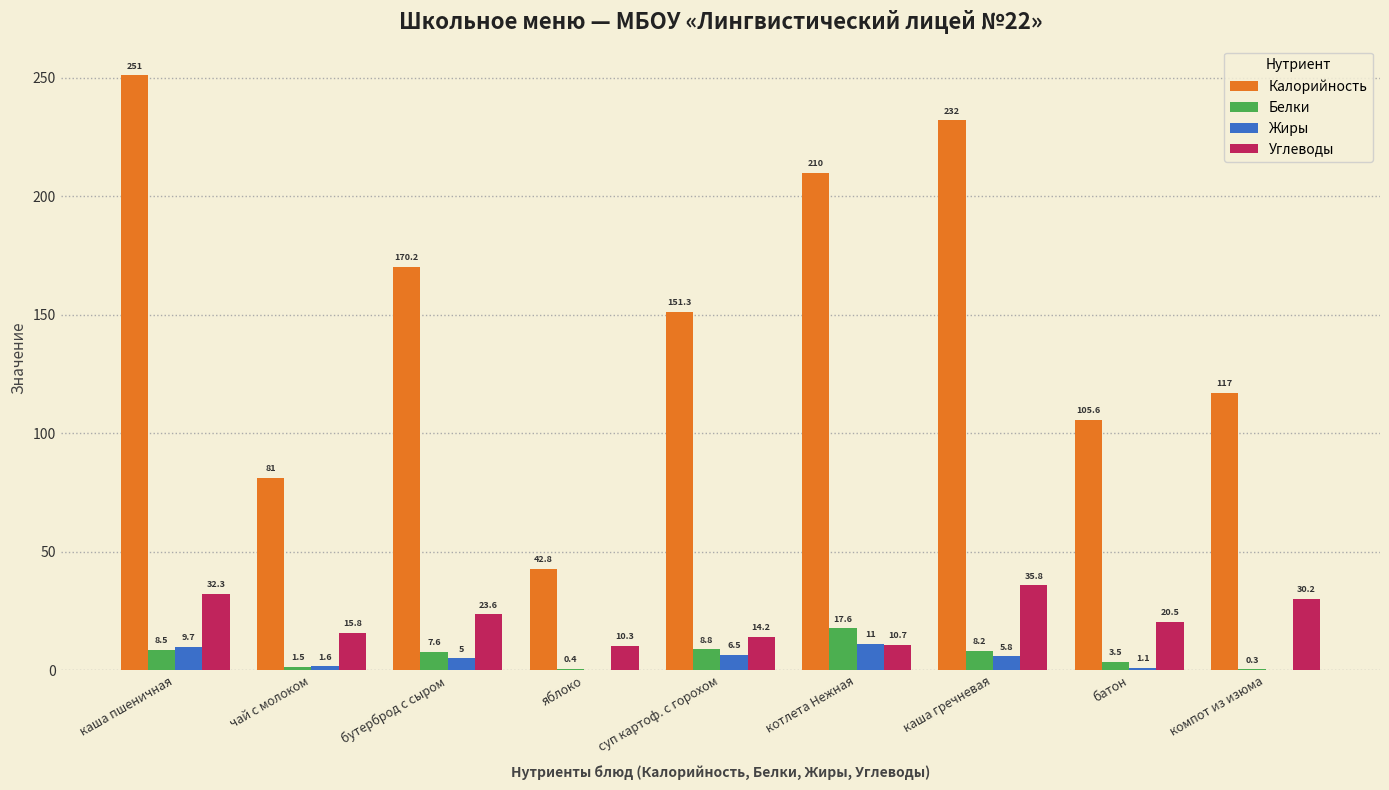

Reading right to left, extract all data points from this chart.

Калорийность: 117.0	105.6	232.0	210.0	151.3	42.8	170.2	81.0	251.0
Белки: 0.3	3.5	8.2	17.6	8.8	0.4	7.6	1.5	8.5
Жиры: 0.0	1.1	5.8	11.0	6.5	0.0	5.0	1.6	9.7
Углеводы: 30.2	20.5	35.8	10.7	14.2	10.3	23.6	15.8	32.3